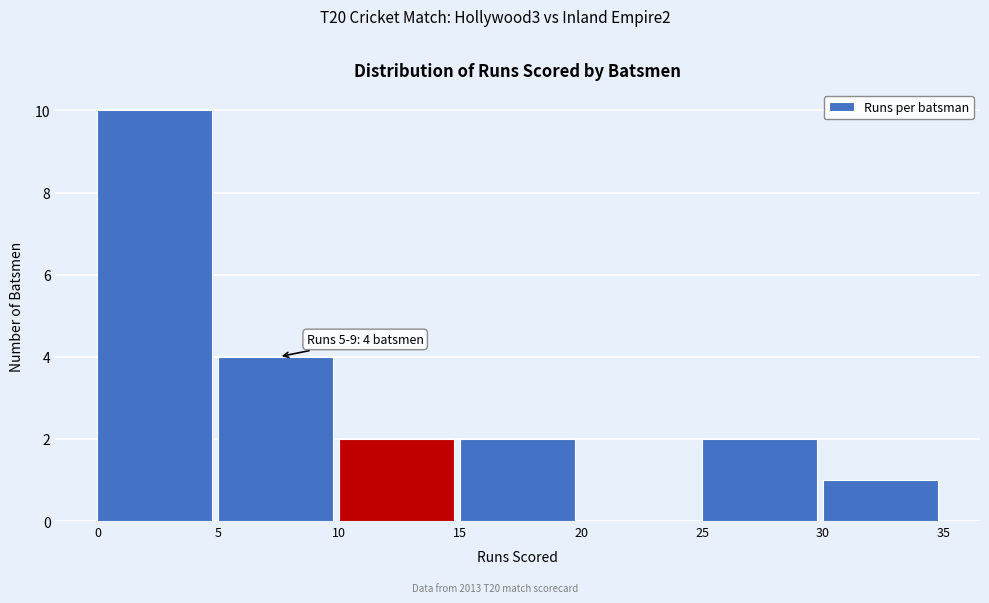

Over which range of the x-axis is the bar tallest?

0 to 5